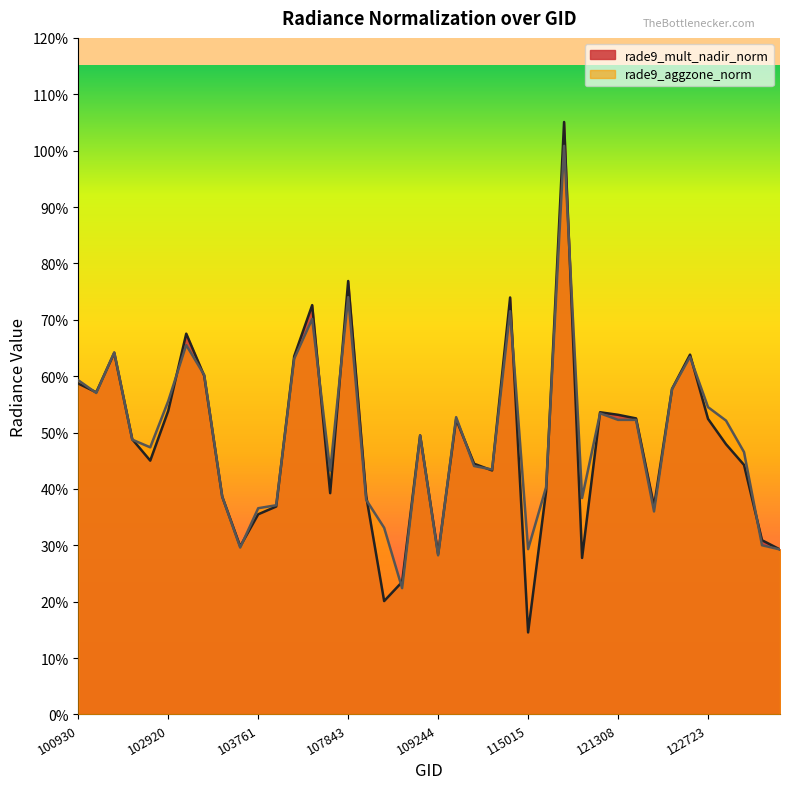

What is the smallest value displayed?

0.1